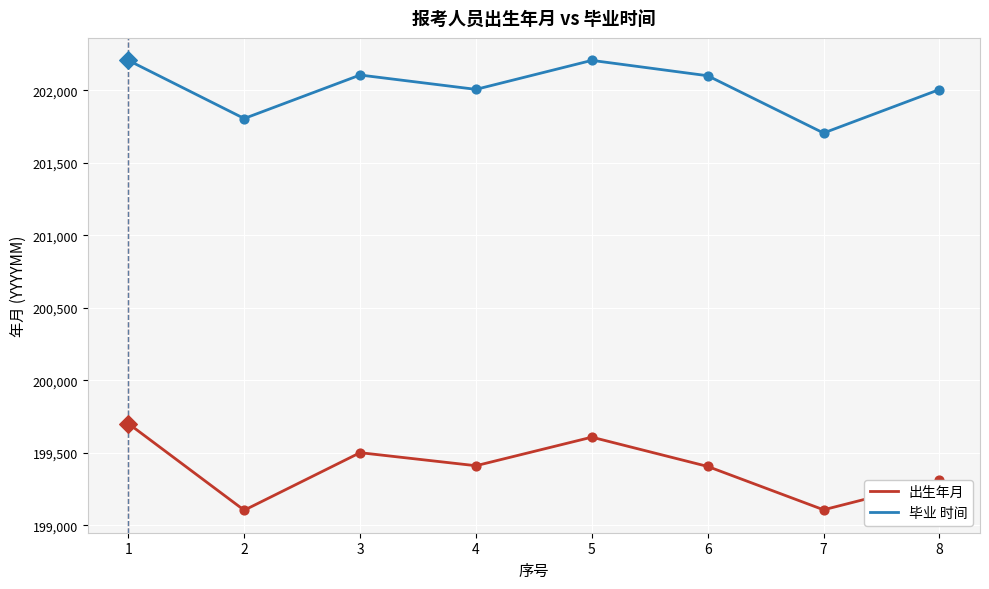

What is the total value across all series at 7?

400813